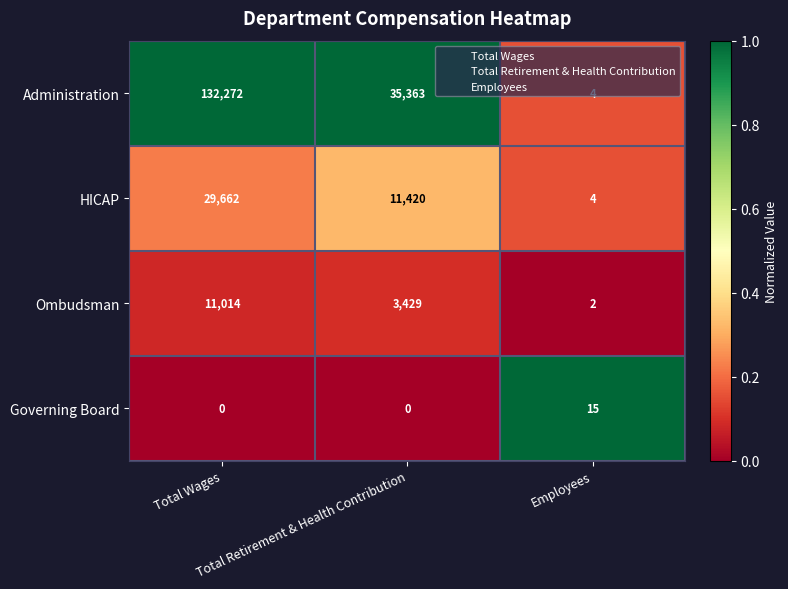

Which series has the widest spread of values?

Administration